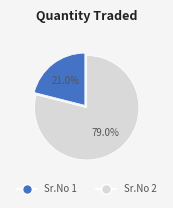

Count the number of slices in the pie.

2